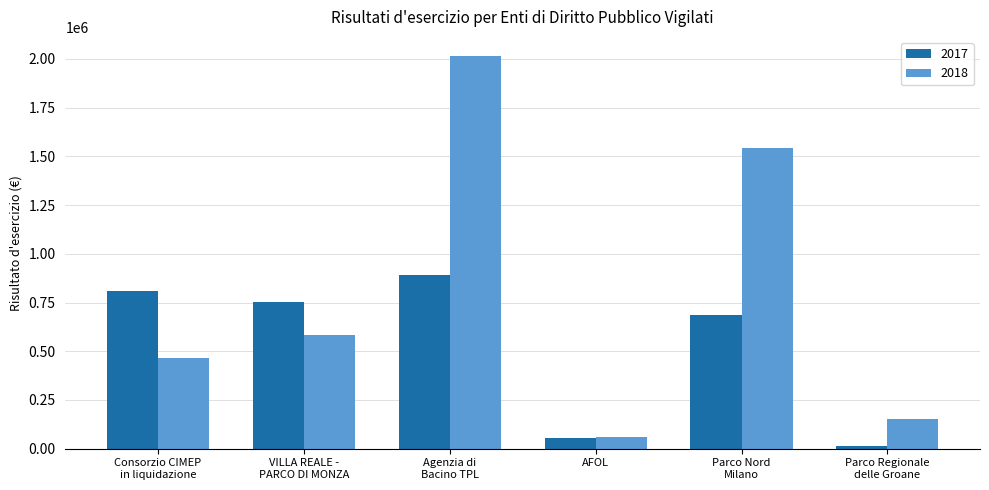

What is the smallest value displayed?

12322.9